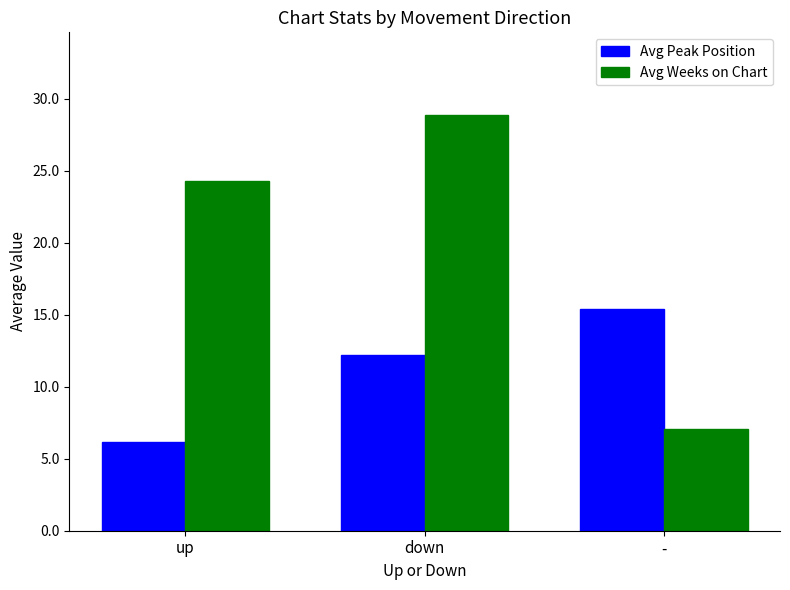

What is the label of the 3rd bar from the right?

up